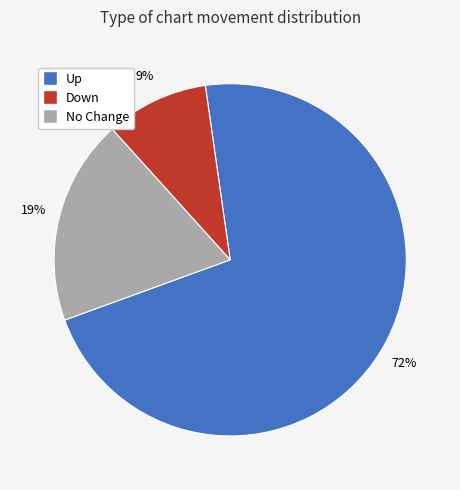

Is there any slice that represents more than half of the pie?

Yes